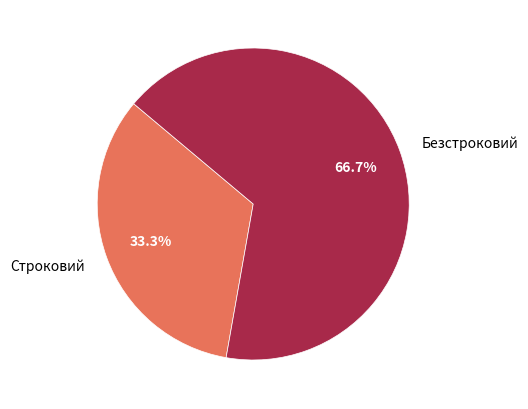

The Безстроковий slice represents 67% of the pie. True or false?

True